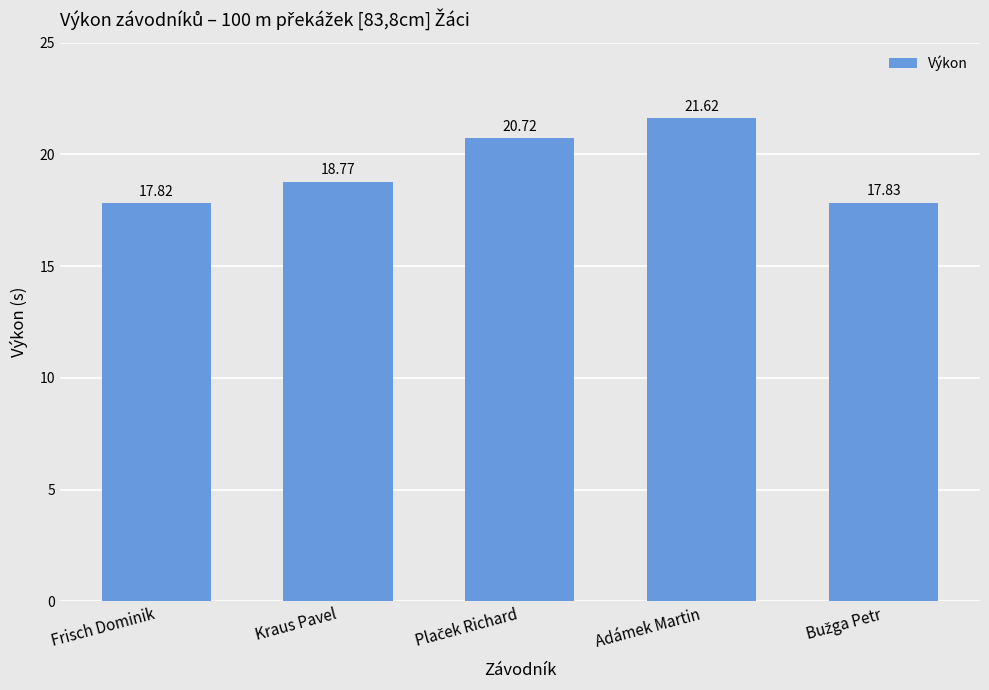

Which label corresponds to the smallest value in the chart?

Frisch Dominik